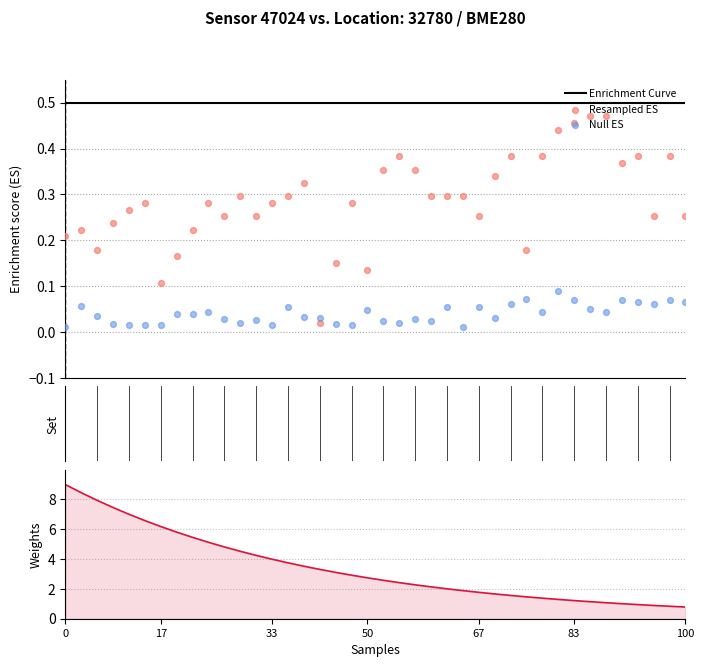

Which series has the widest spread of Y values?

Weights